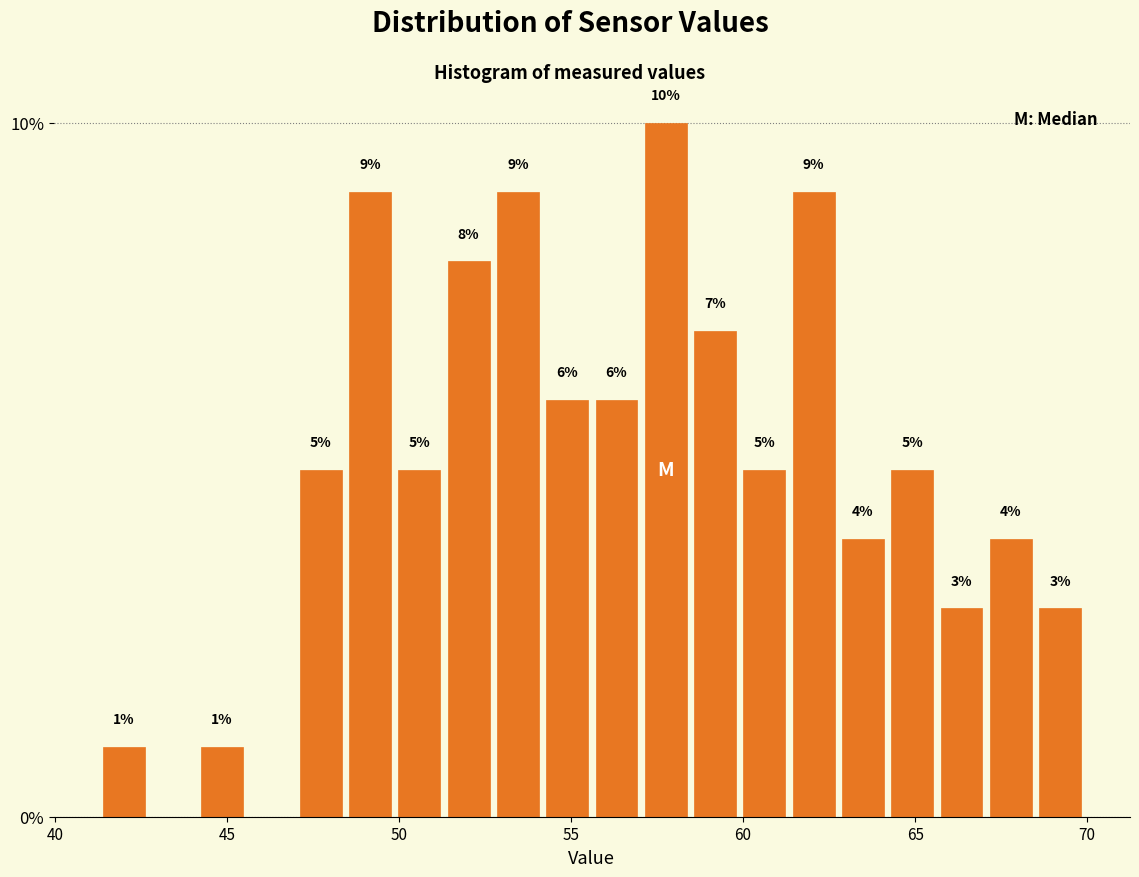

Read against the x-axis, roughly where is the centre of the tallest bar?

58.0